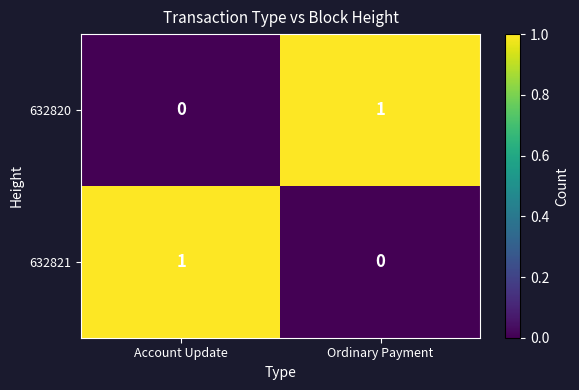

The value of 632821 at Ordinary Payment is 0. True or false?

True